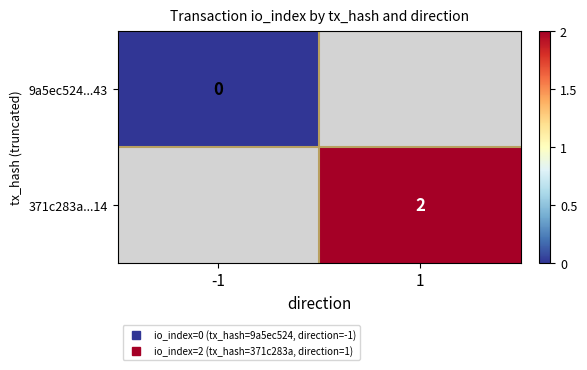

Which category has the lowest value in the 371c283a...14 series?

-1